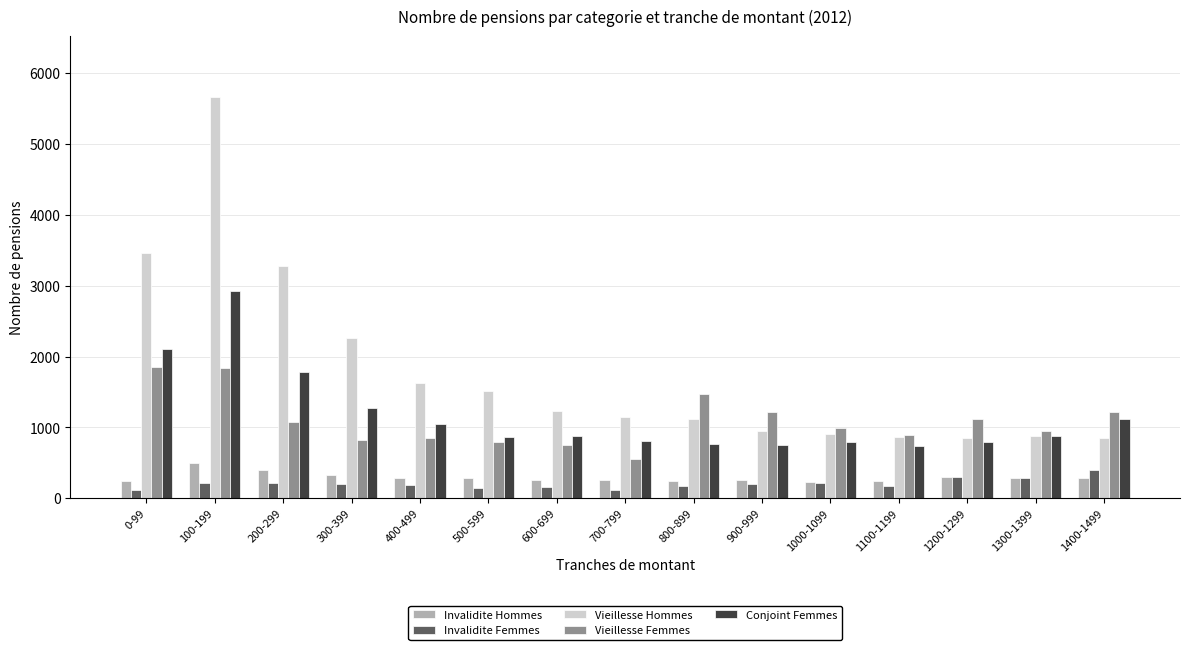

The Vieillesse Femmes series shows 1473 at 800-899. True or false?

True